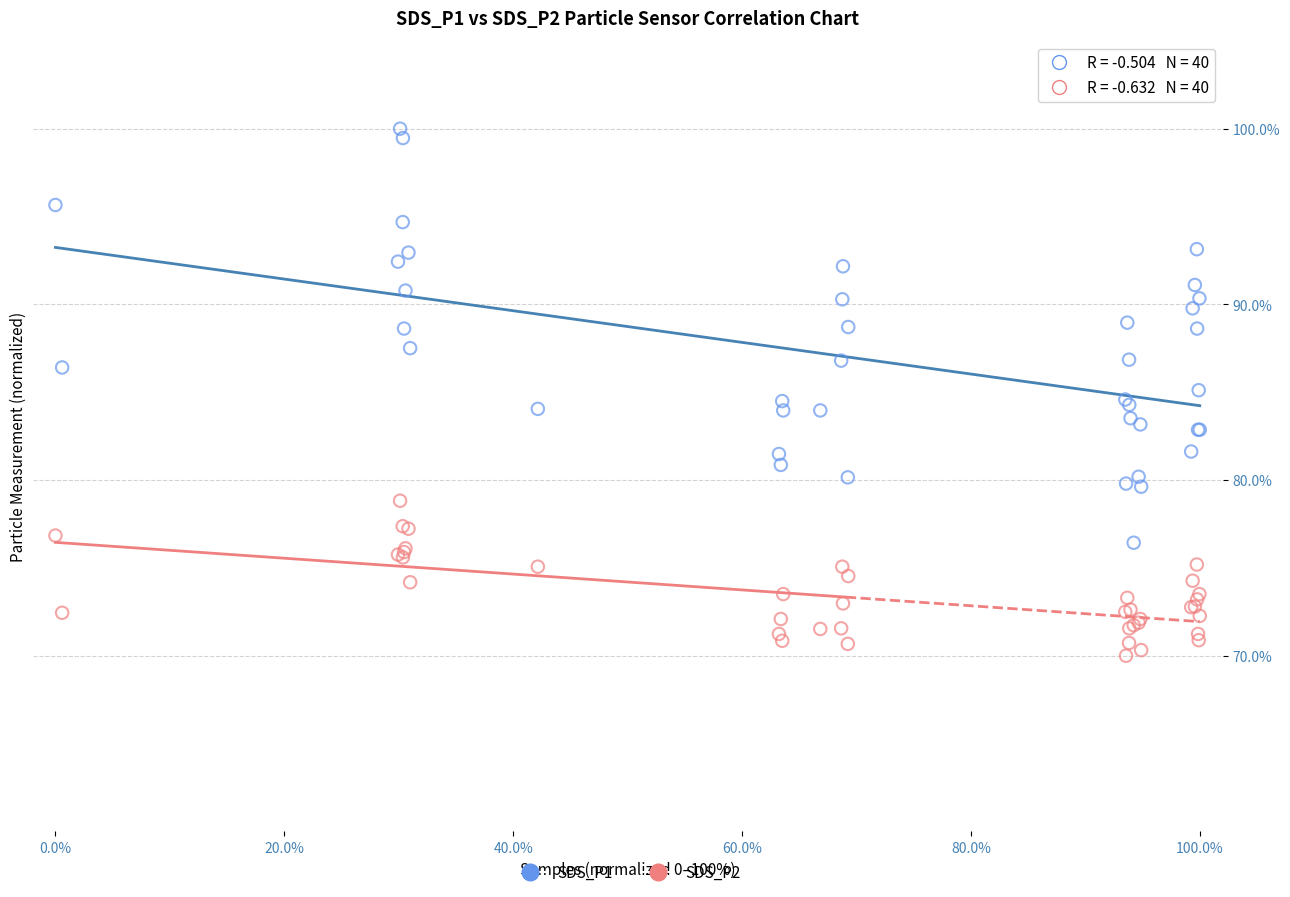

Which series contains the highest Y value?

SDS_P1